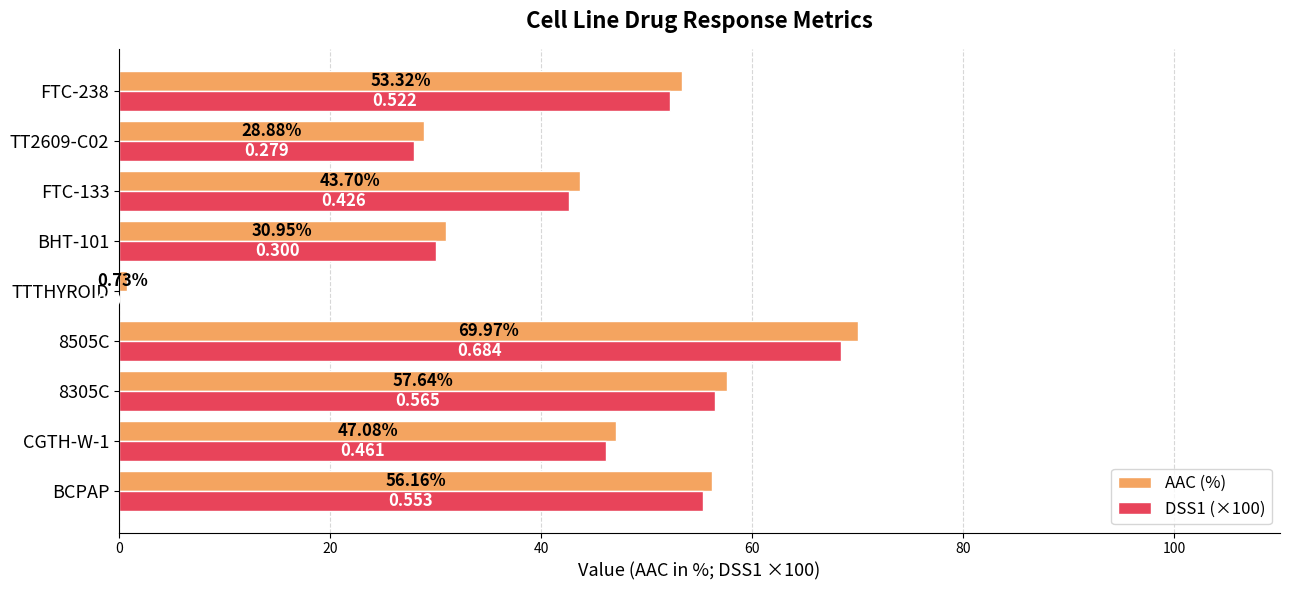

Which series changed the most between 8505C and BHT-101?

AAC (%)